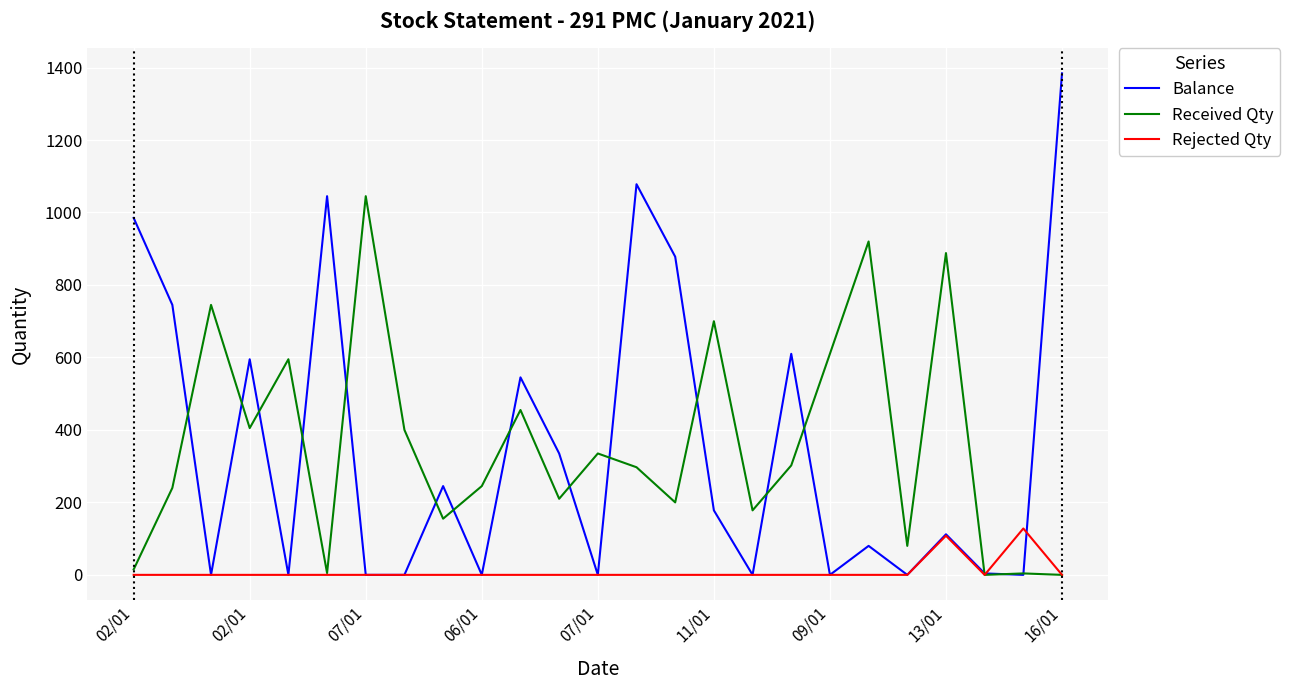

Which series has the widest spread of values?

Balance